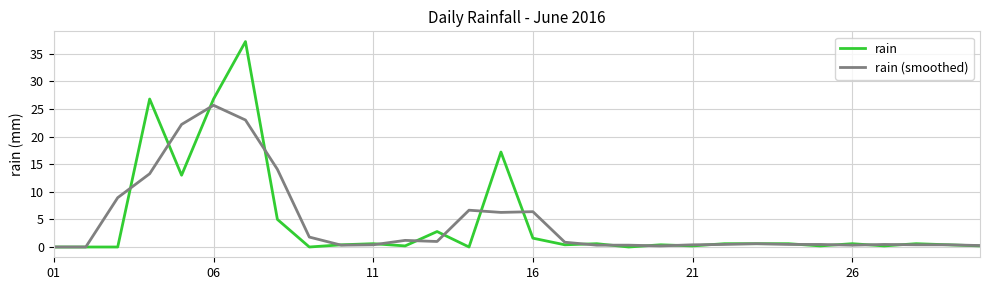

What is the maximum value shown in the chart?

37.2